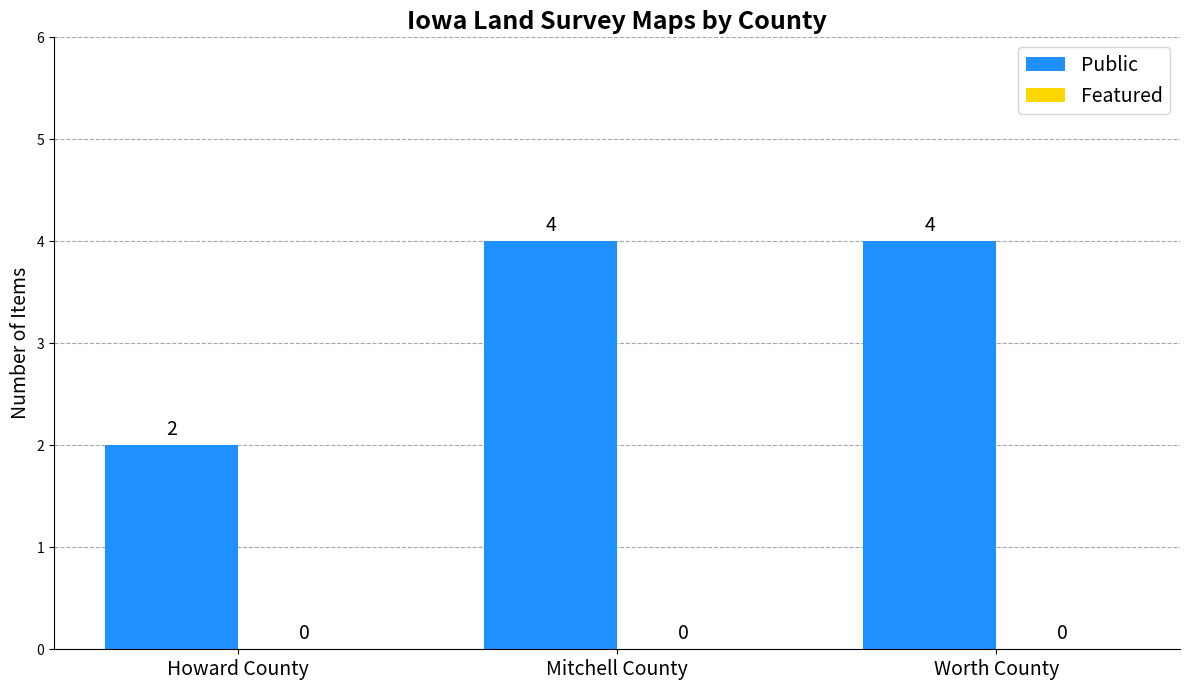

What is the maximum value shown in the chart?

4